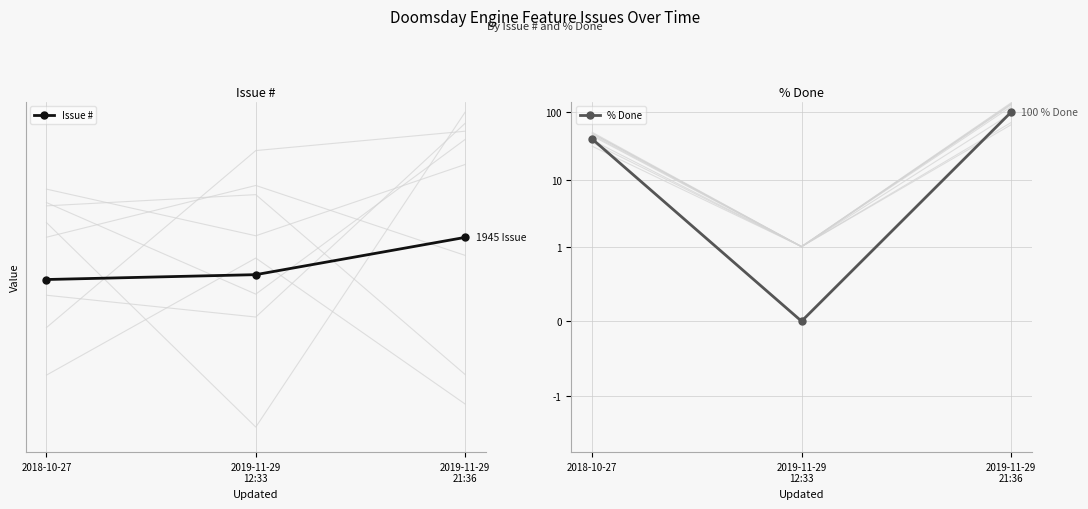

List the series in order of their overall mean, lowest first.

% Done, Issue #